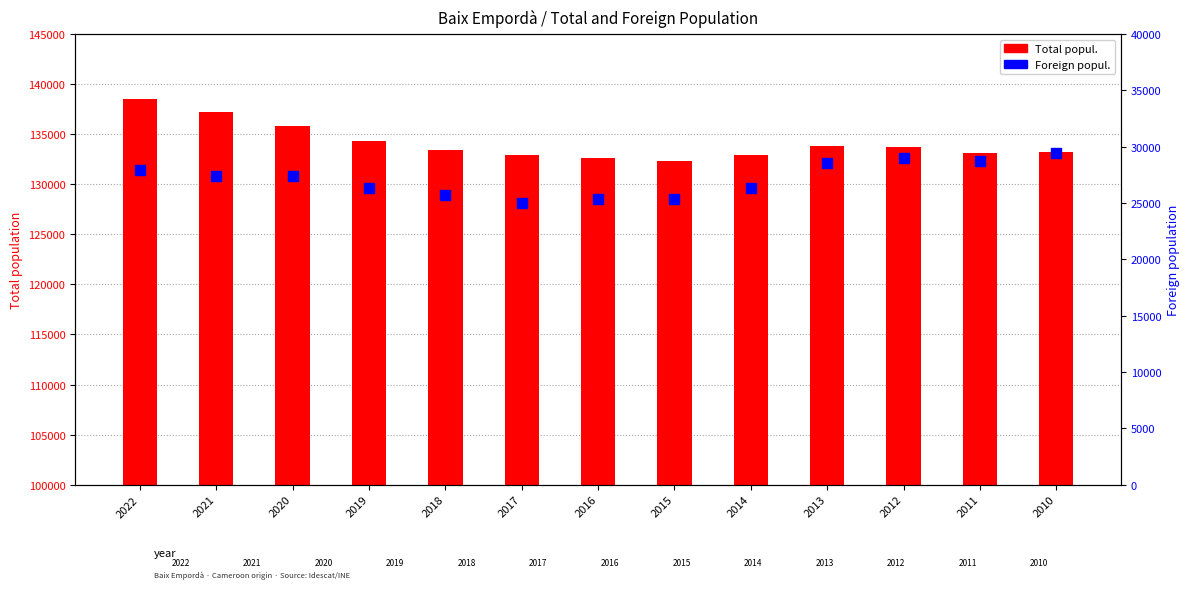

Which series has the largest total across all categories?

Total popul.